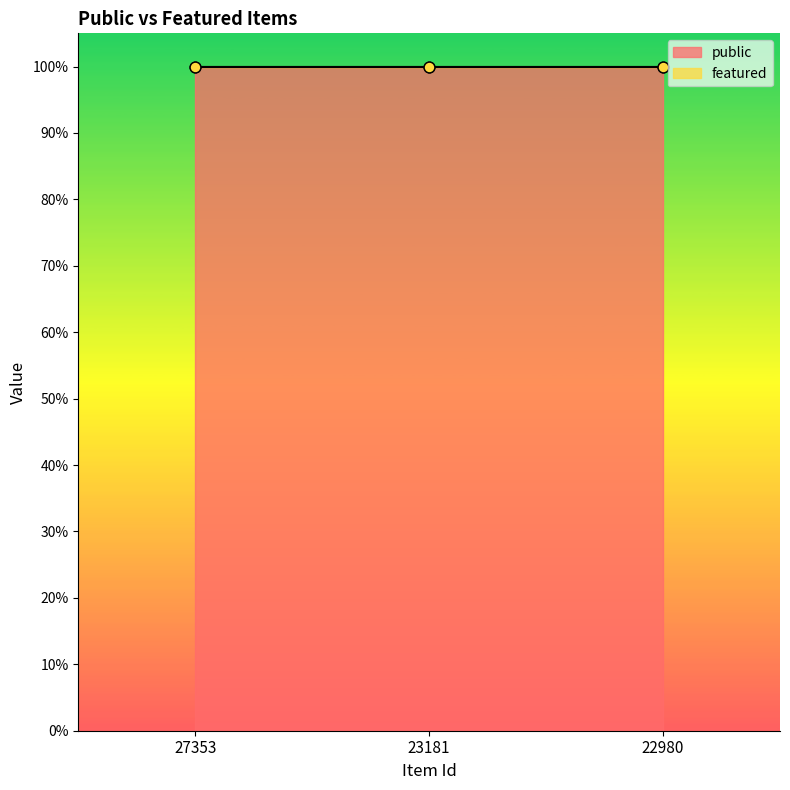

Which series contains the highest Y value?

public